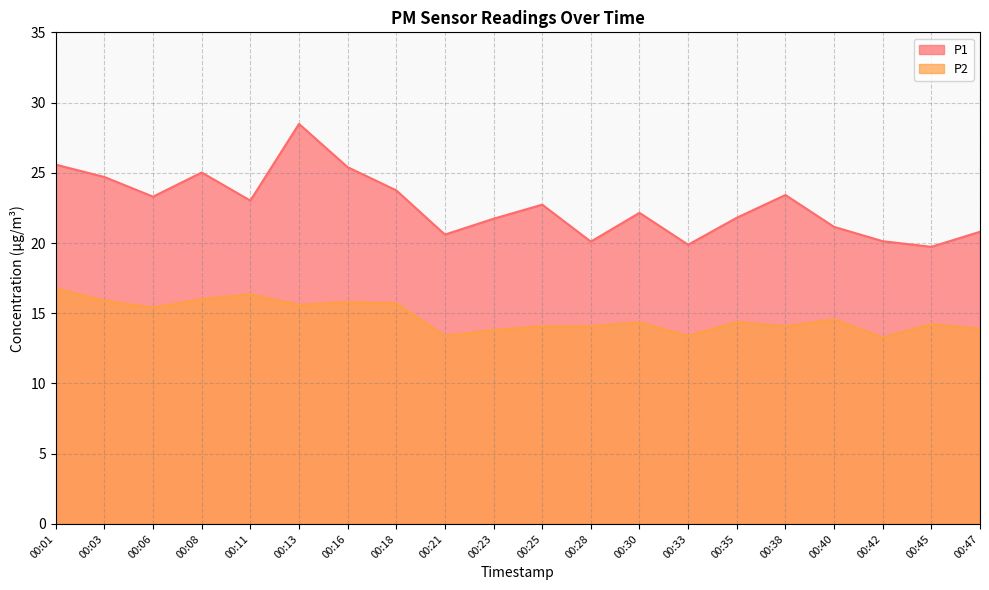

True or false: P2 and P1 cross at least once.

False